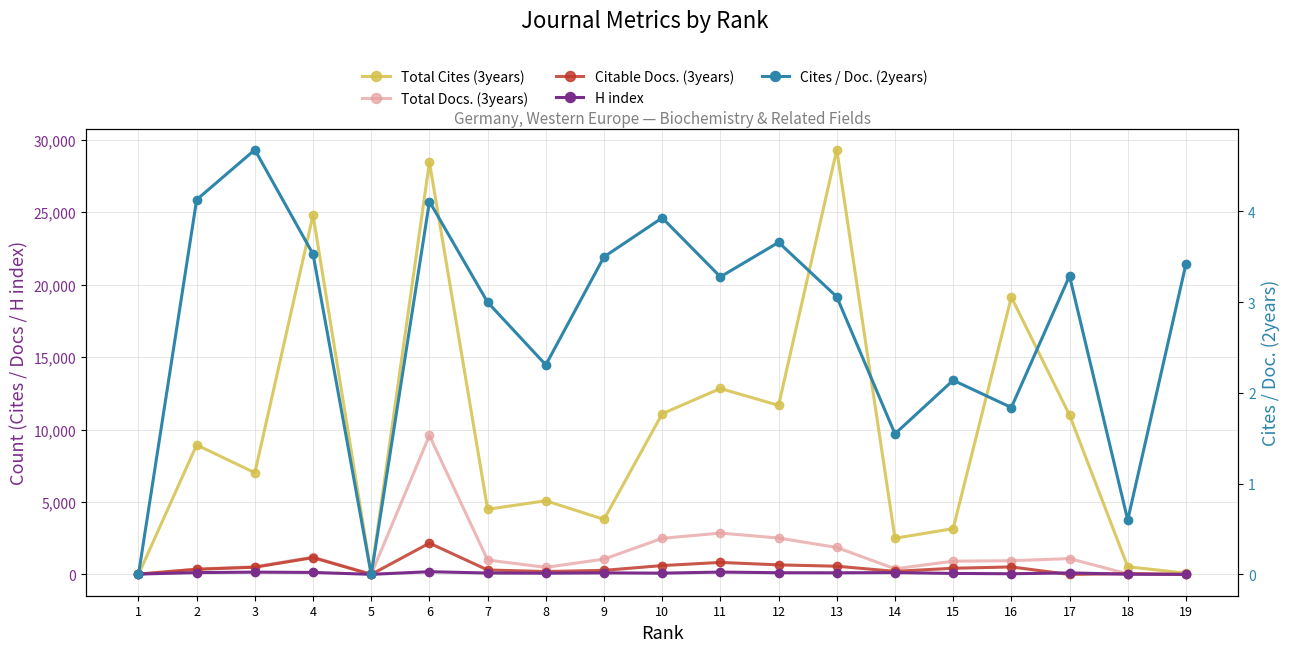

Which series has the largest total across all categories?

Total Cites (3years)